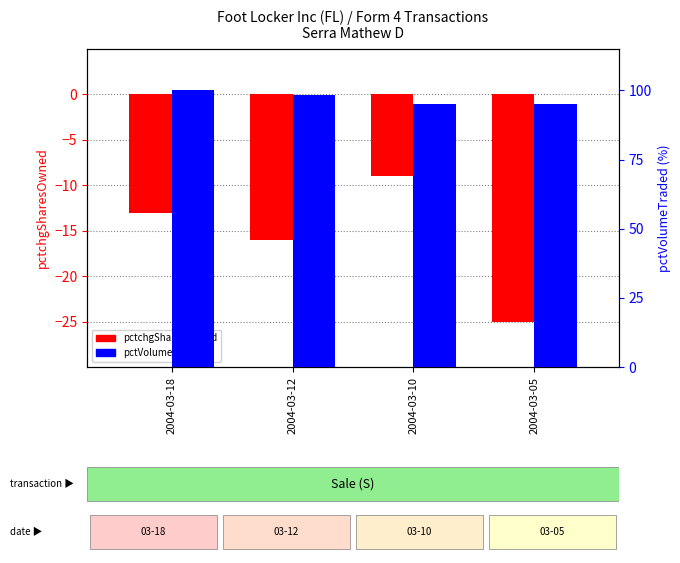

What is the difference between the highest and lowest values at 2004-03-12?

114.4